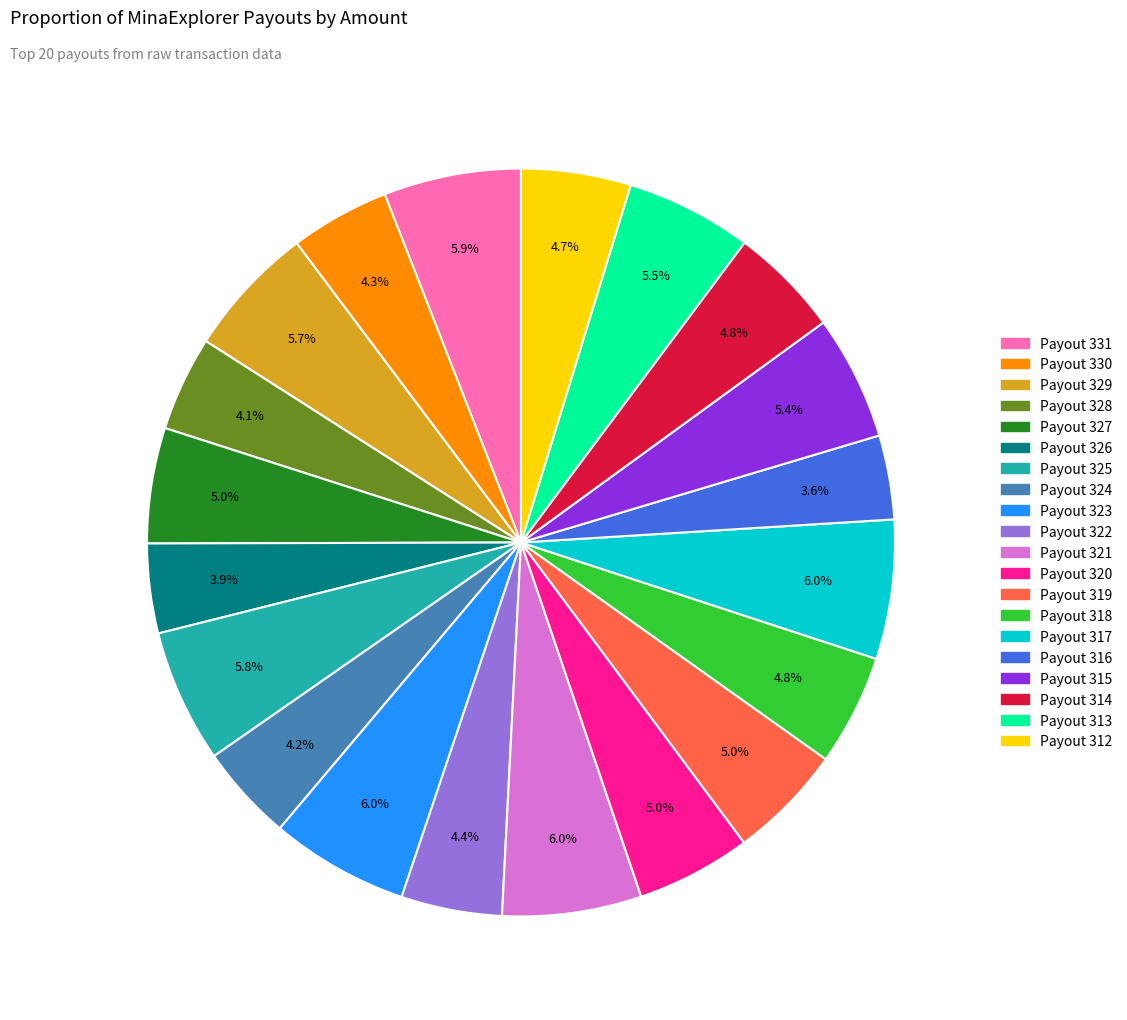

How many slices are in this pie chart?

20